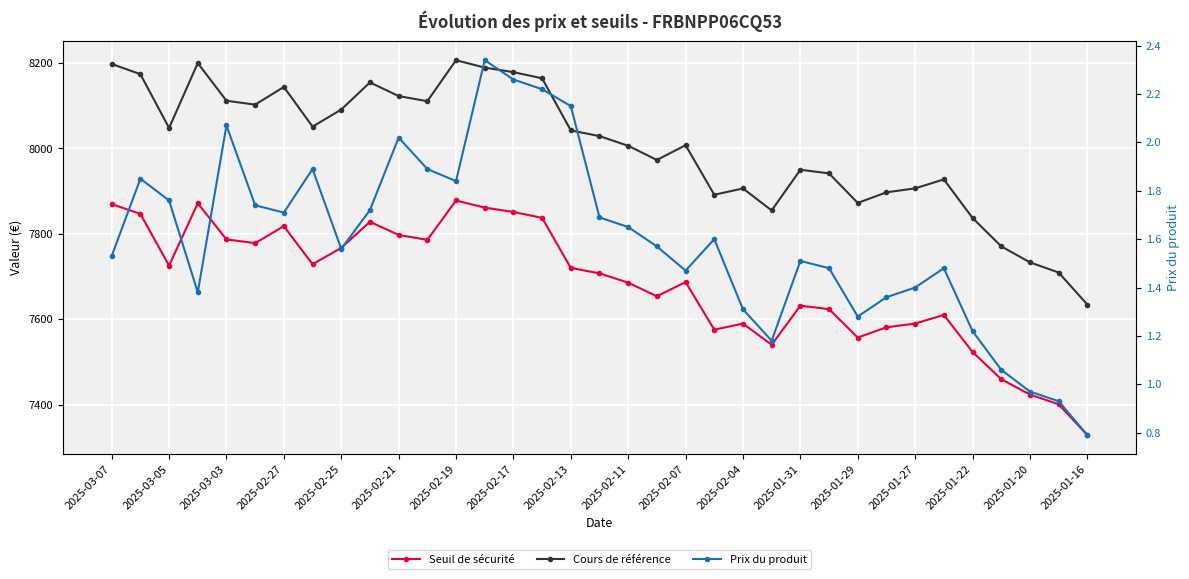

What is the average value of the Cours de référence series?

8004.0